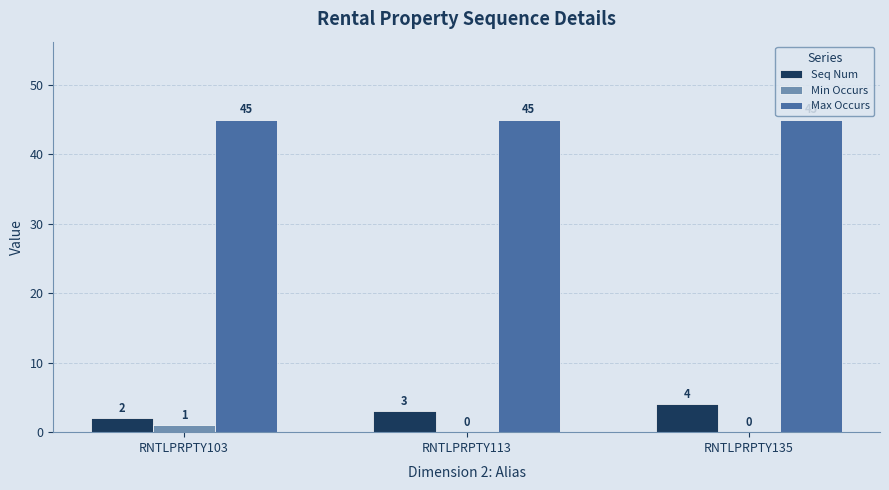

Reading right to left, what are all the values shown in this chart?

Seq Num: 4	3	2
Min Occurs: 0	0	1
Max Occurs: 45	45	45